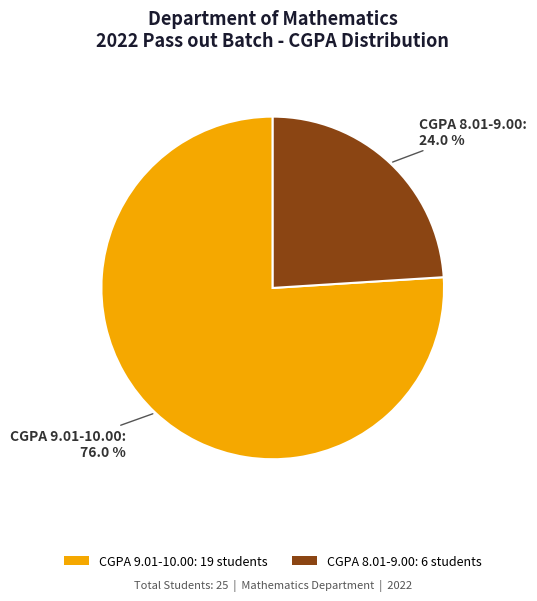

Is there a majority slice in this chart?

Yes